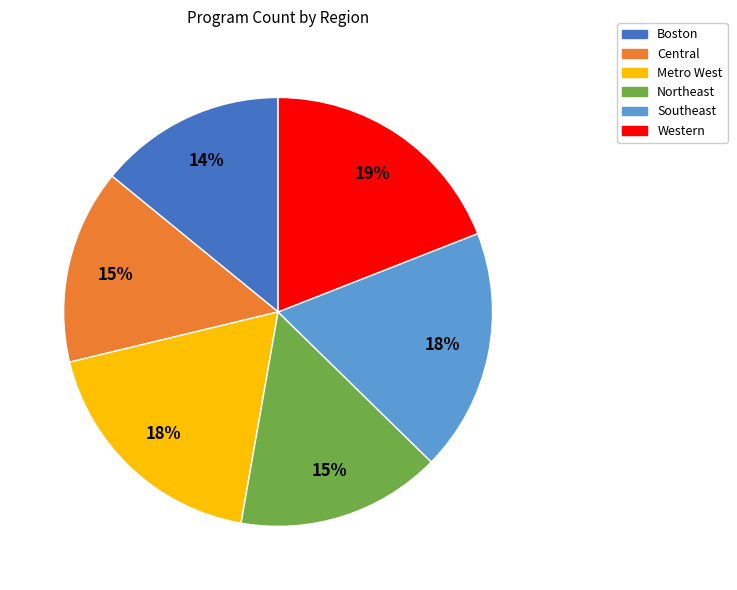

To the nearest percent, what is the difference between the largest and smallest slice percentages?

5%